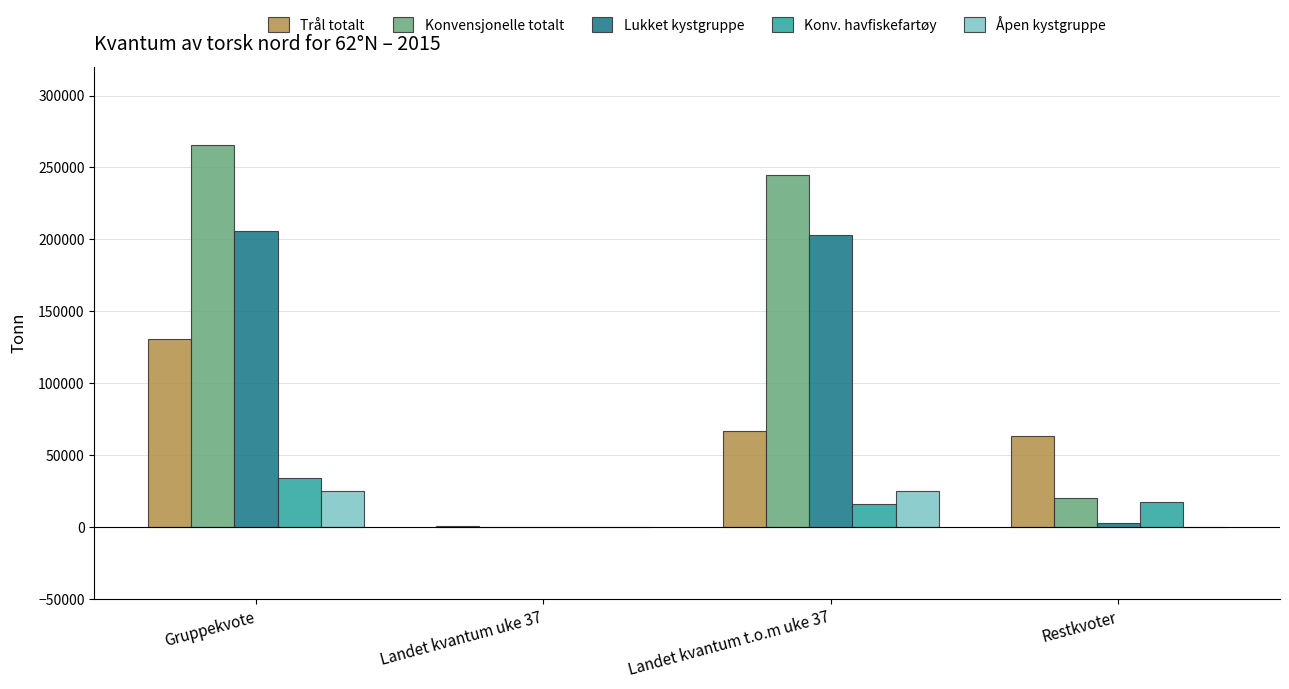

Which series changed the most between Landet kvantum uke 37 and Restkvoter?

Trål totalt